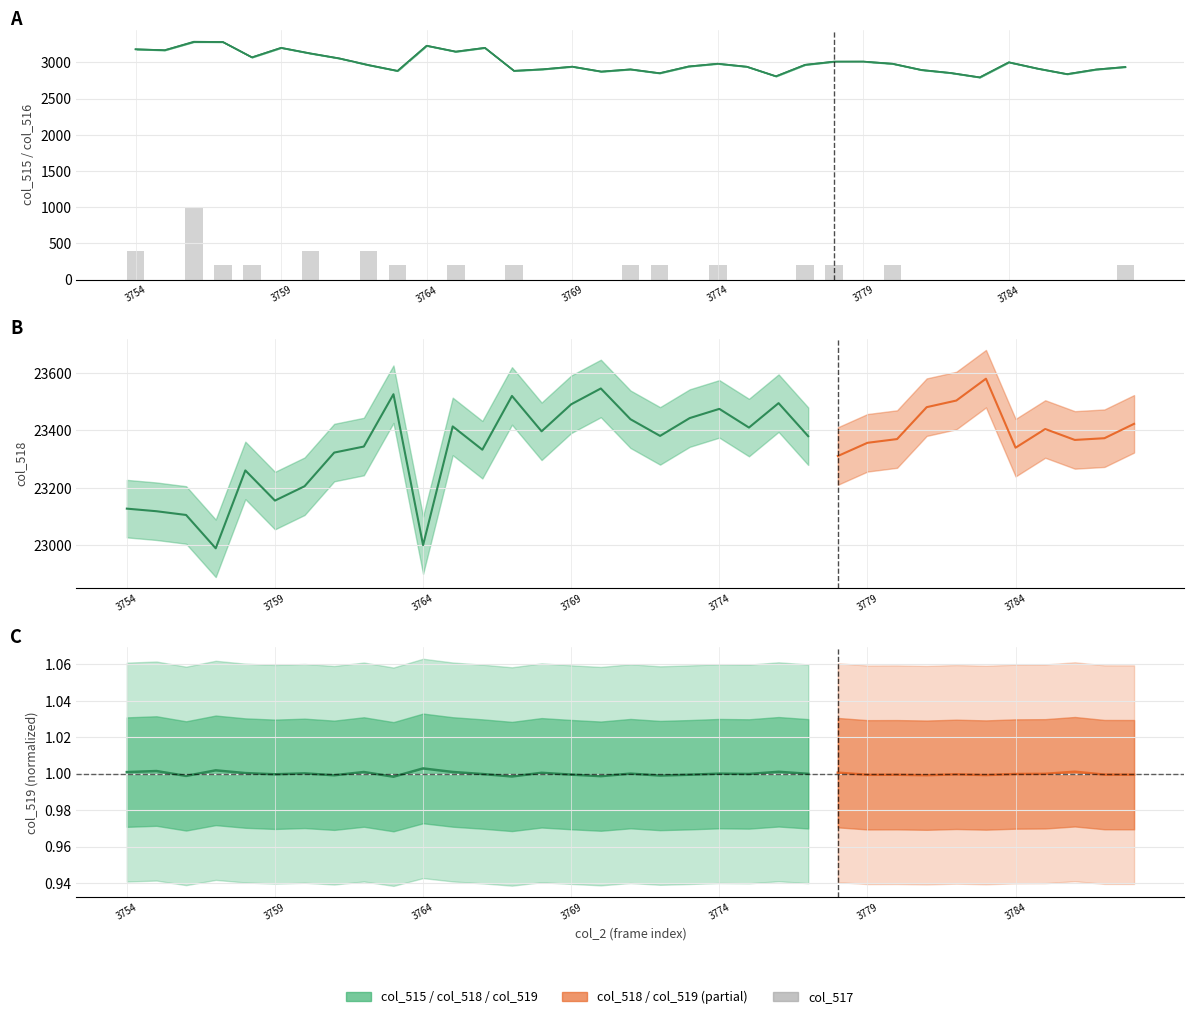

What is the difference between the col_516 values at 10 and 21?

290